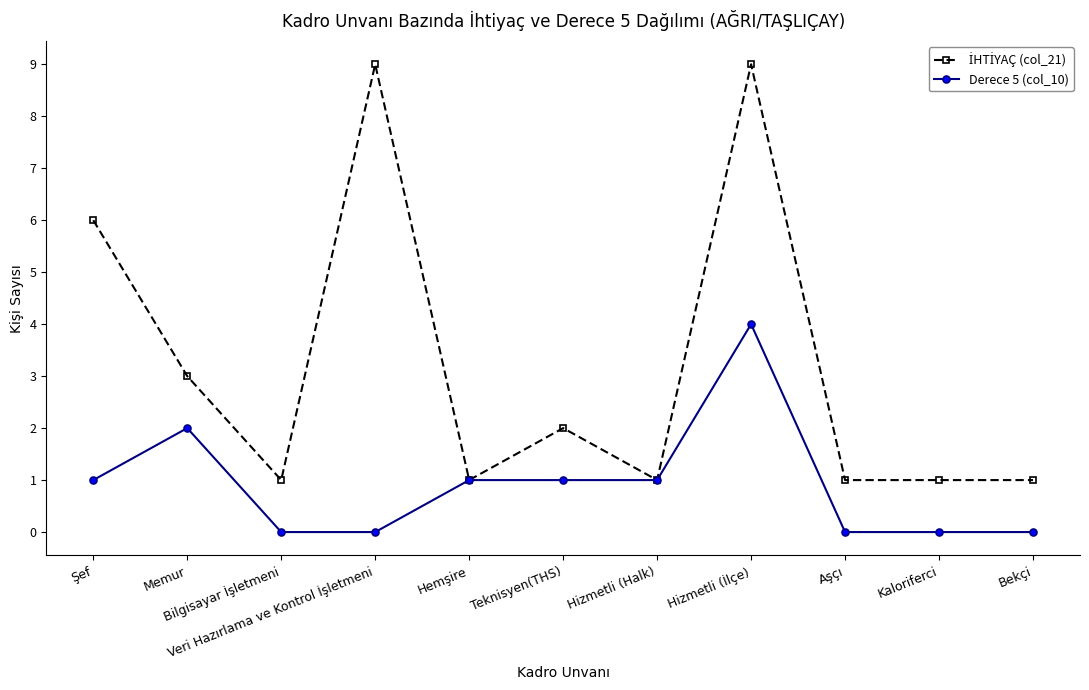

How many distinct data groups are displayed?

2